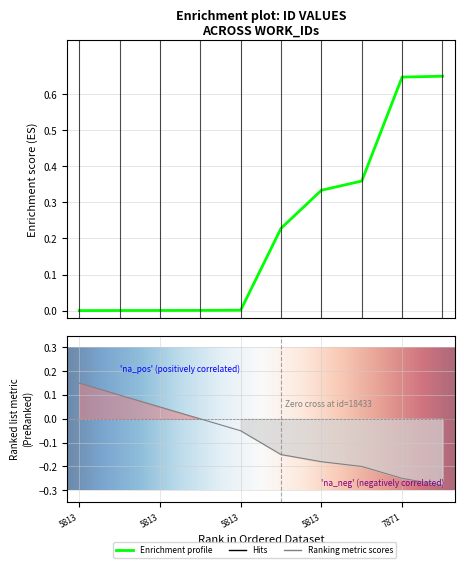

Between 5813 and 5813, which is larger?

5813